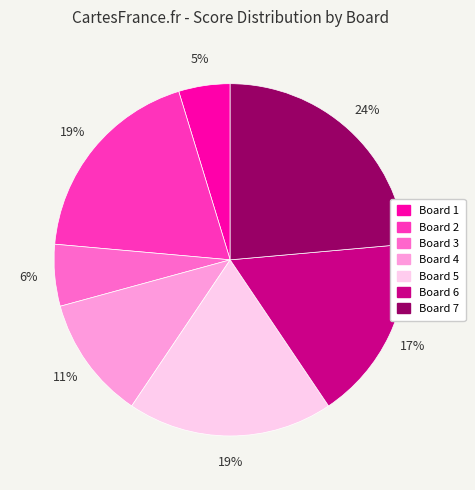

True or false: Board 2 accounts for 19% of the total.

True